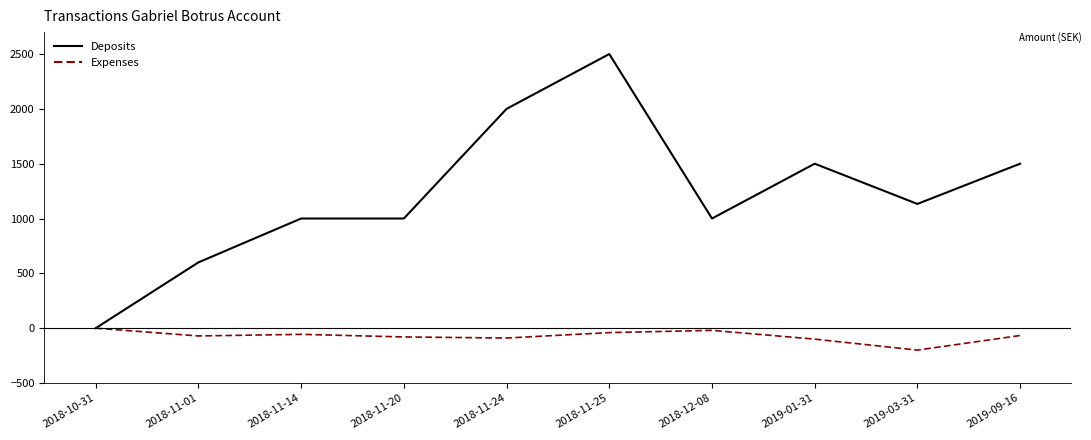

The Expenses series shows -100.0 at 2019-01-31. True or false?

True